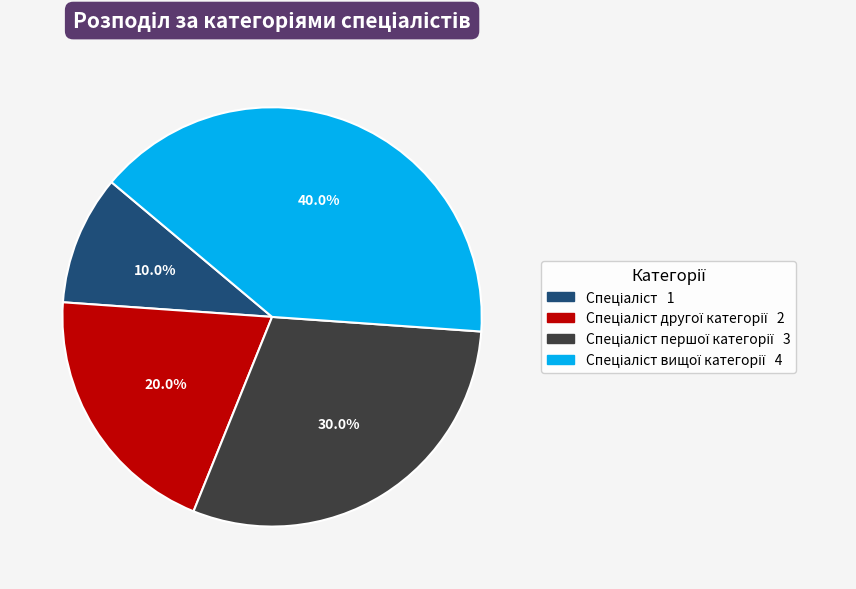

Count the number of slices in the pie.

4